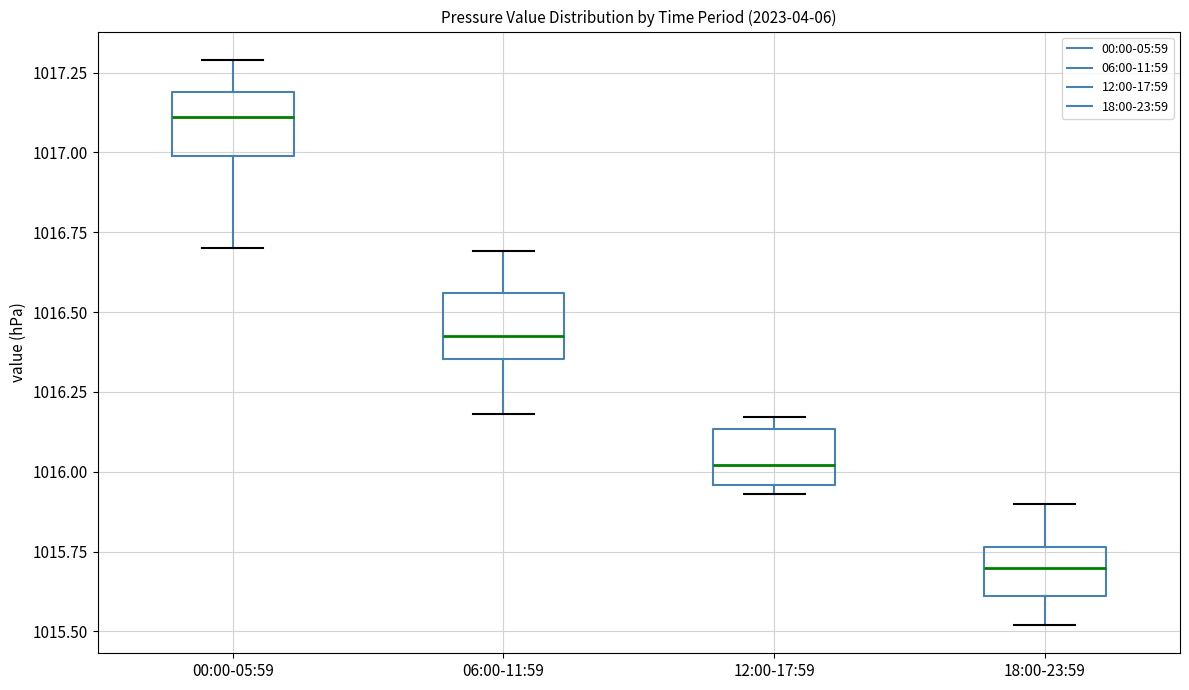

Which box's median line is the highest?

00:00-05:59